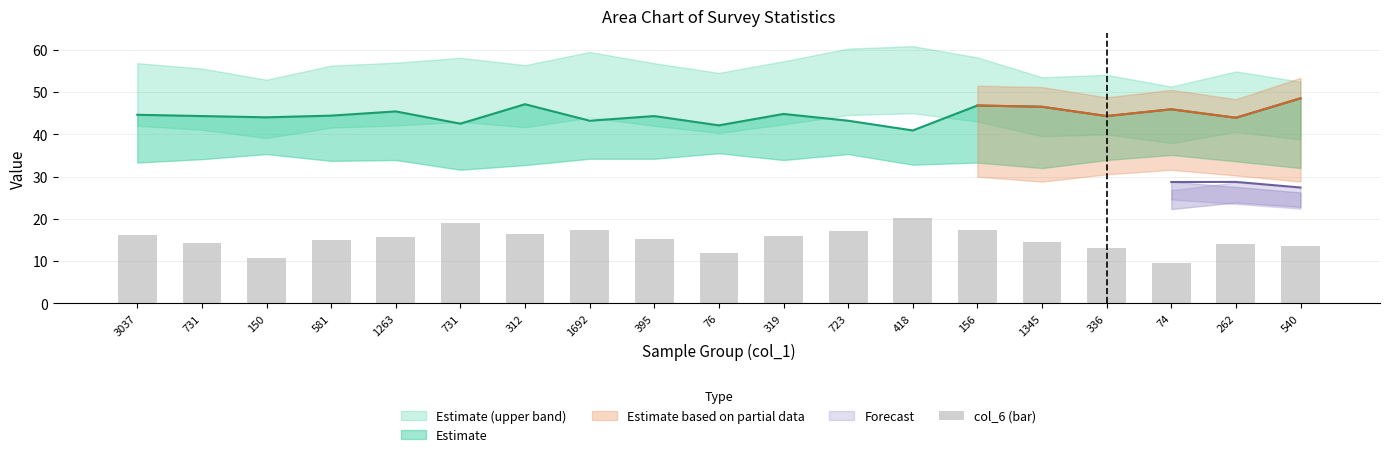

Is it true that the value at 74 is 9.5?

True